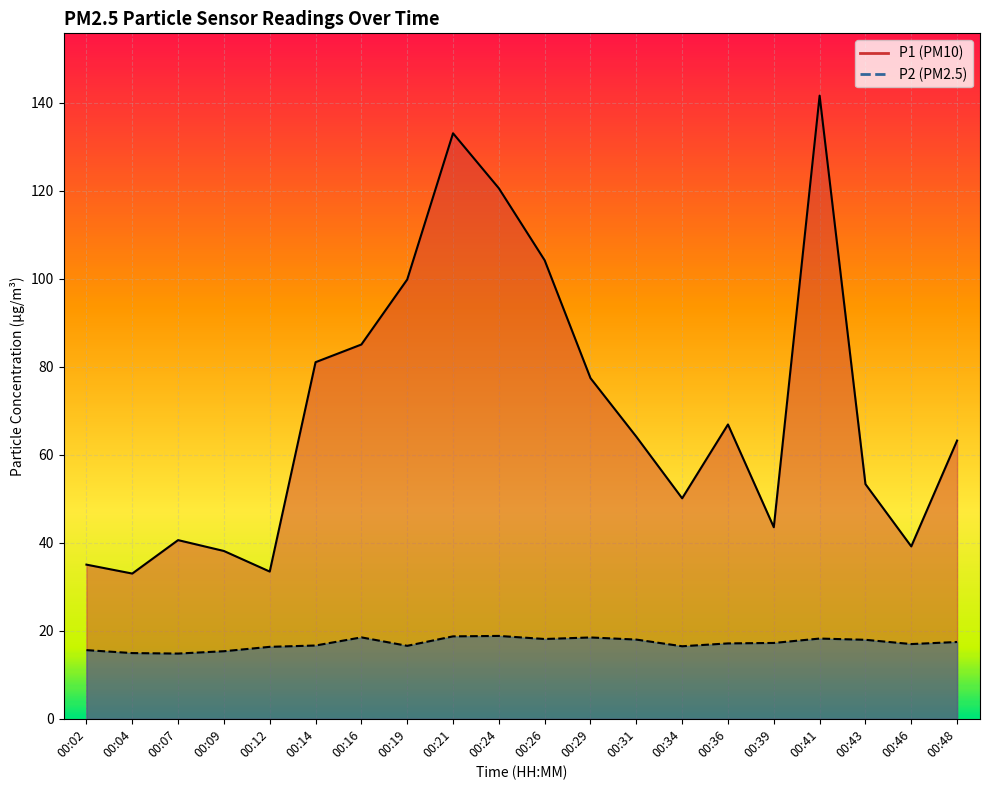

What is the value of the P1 point at the 6th from the left?

81.0